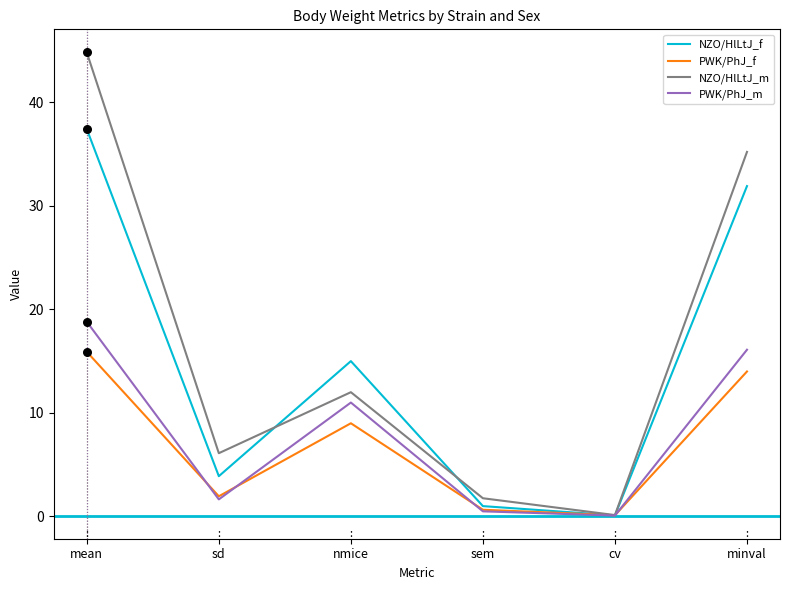

Is the value of PWK/PhJ_m at sem greater than the value of PWK/PhJ_f at mean?

No